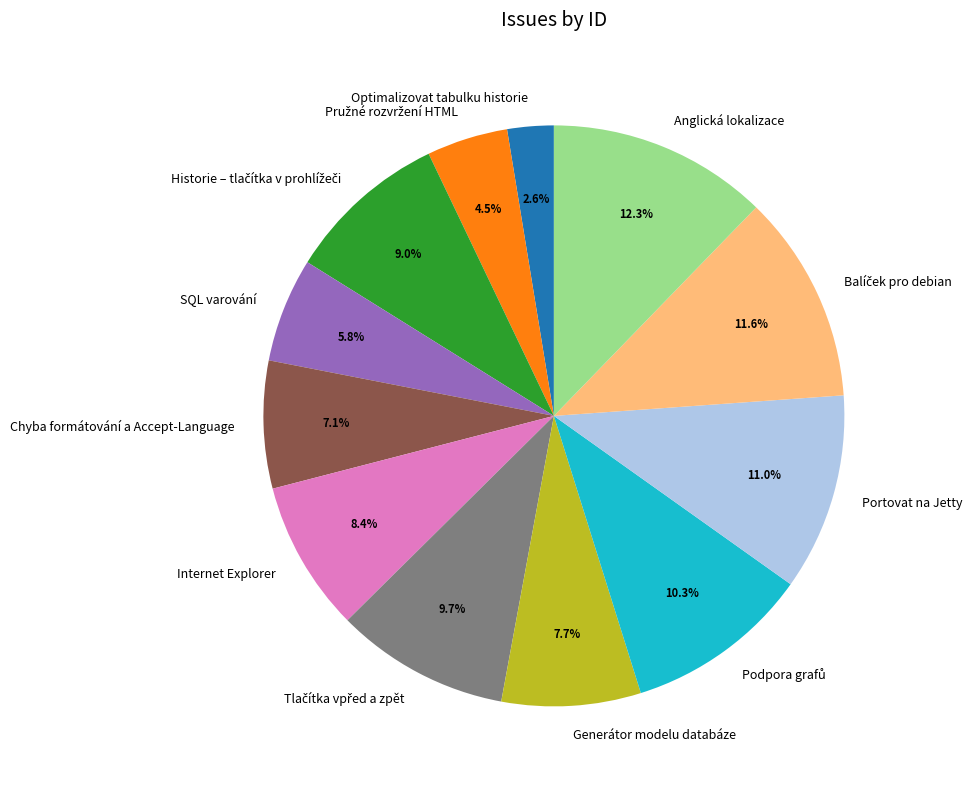

Does any single category account for the majority?

No